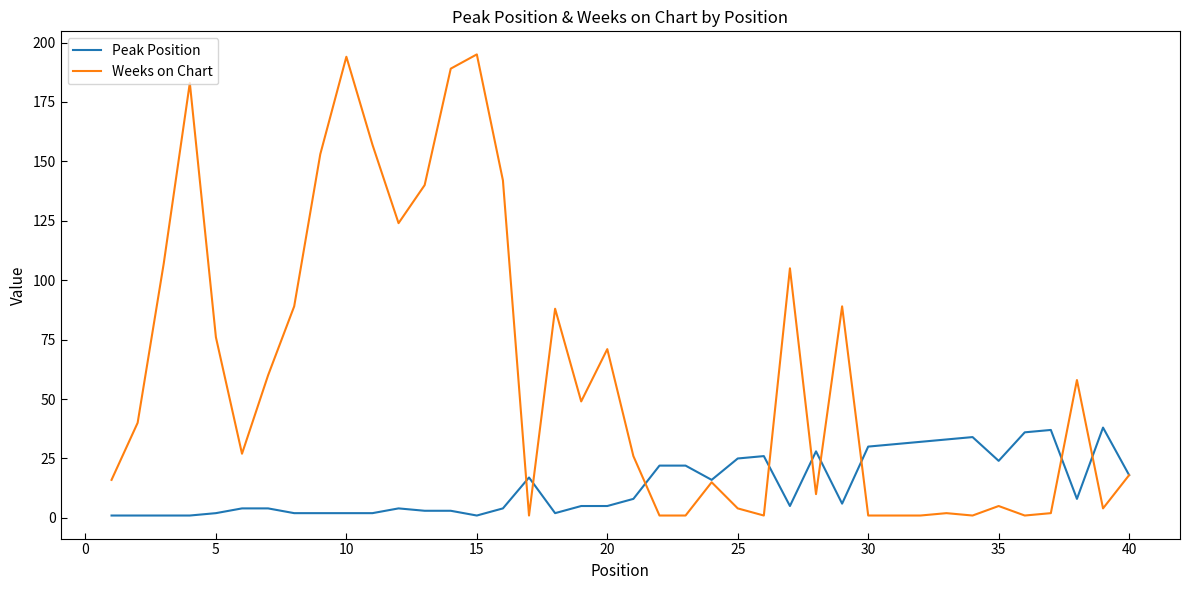

List the series in order of their overall mean, highest first.

Weeks on Chart, Peak Position